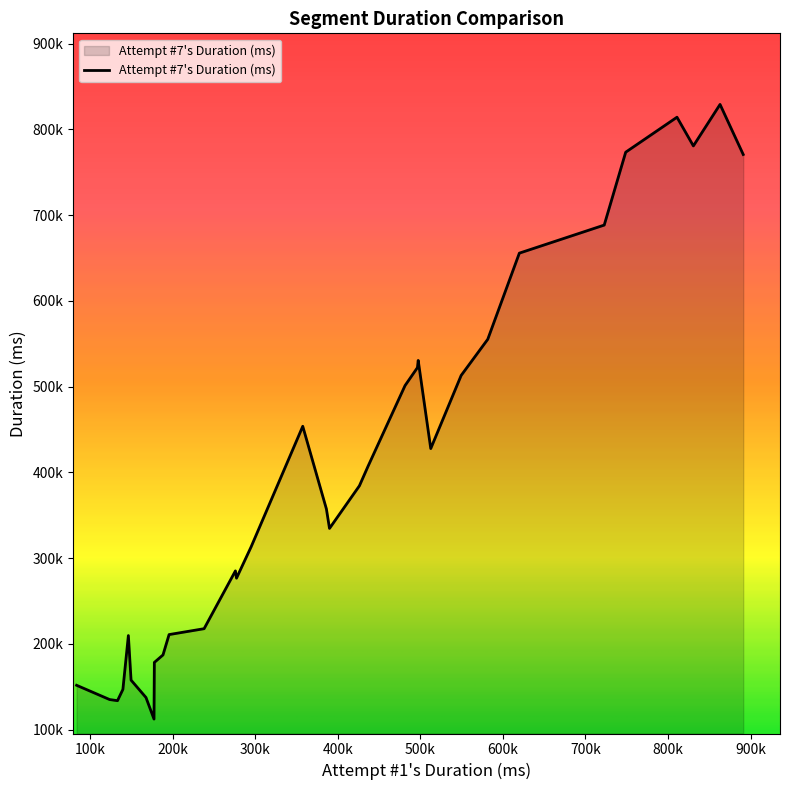

Is this an area chart (filled region under the line)?

Yes